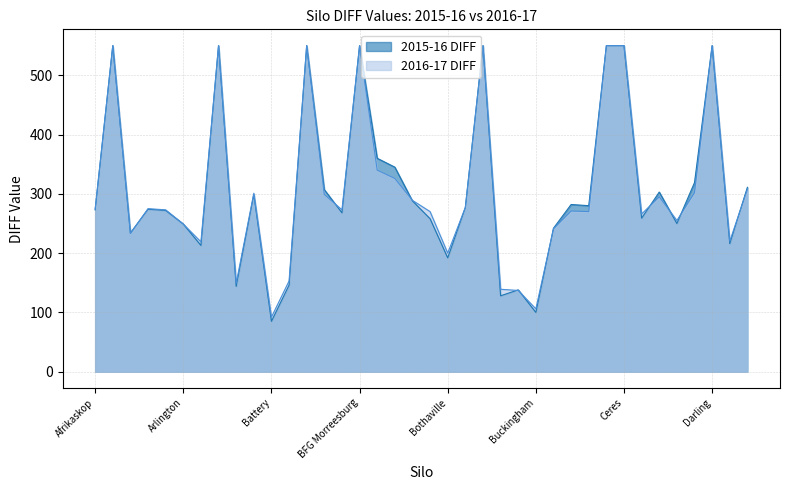

How many distinct data groups are displayed?

2